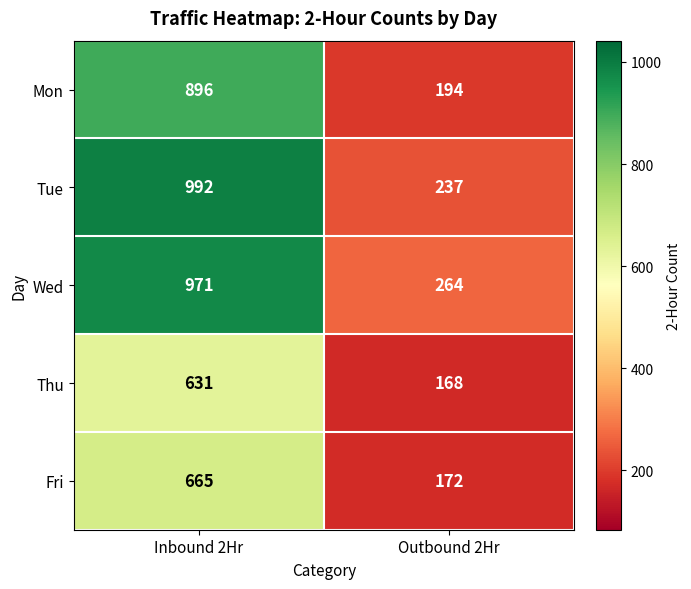

What is the difference between the Mon values at Inbound 2Hr and Outbound 2Hr?

702